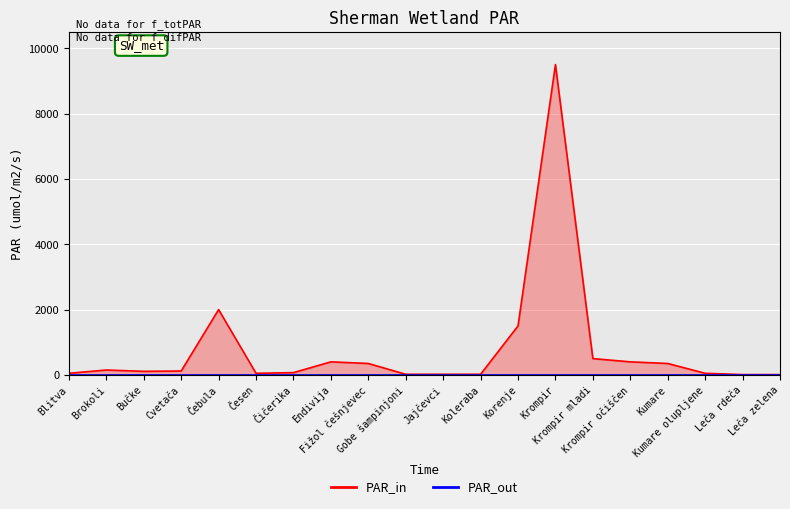

What is the value of the 9th point from the left?

350